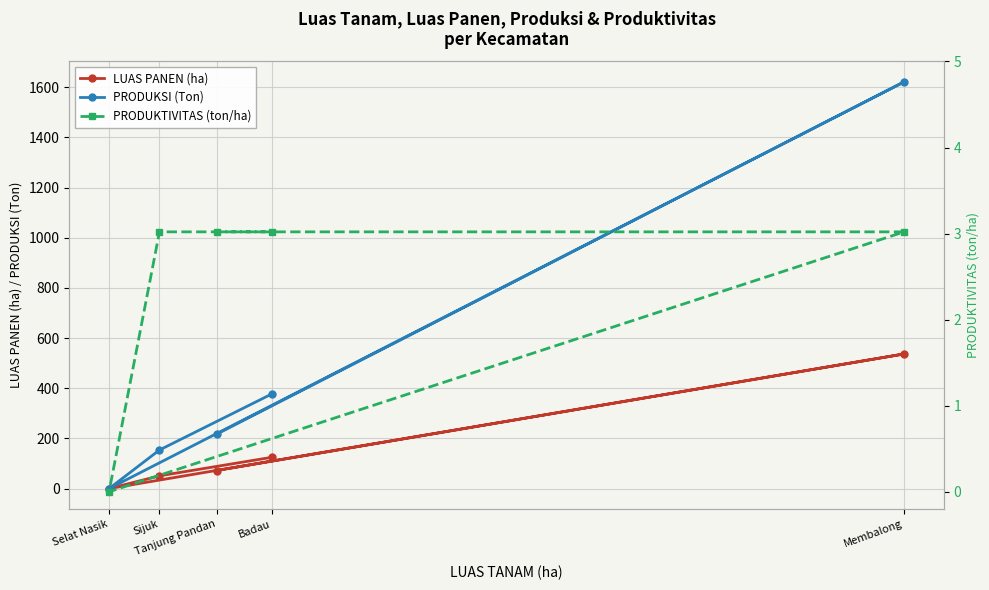

The PRODUKTIVITAS (ton/ha) series shows 3.0 at Sijuk. True or false?

True